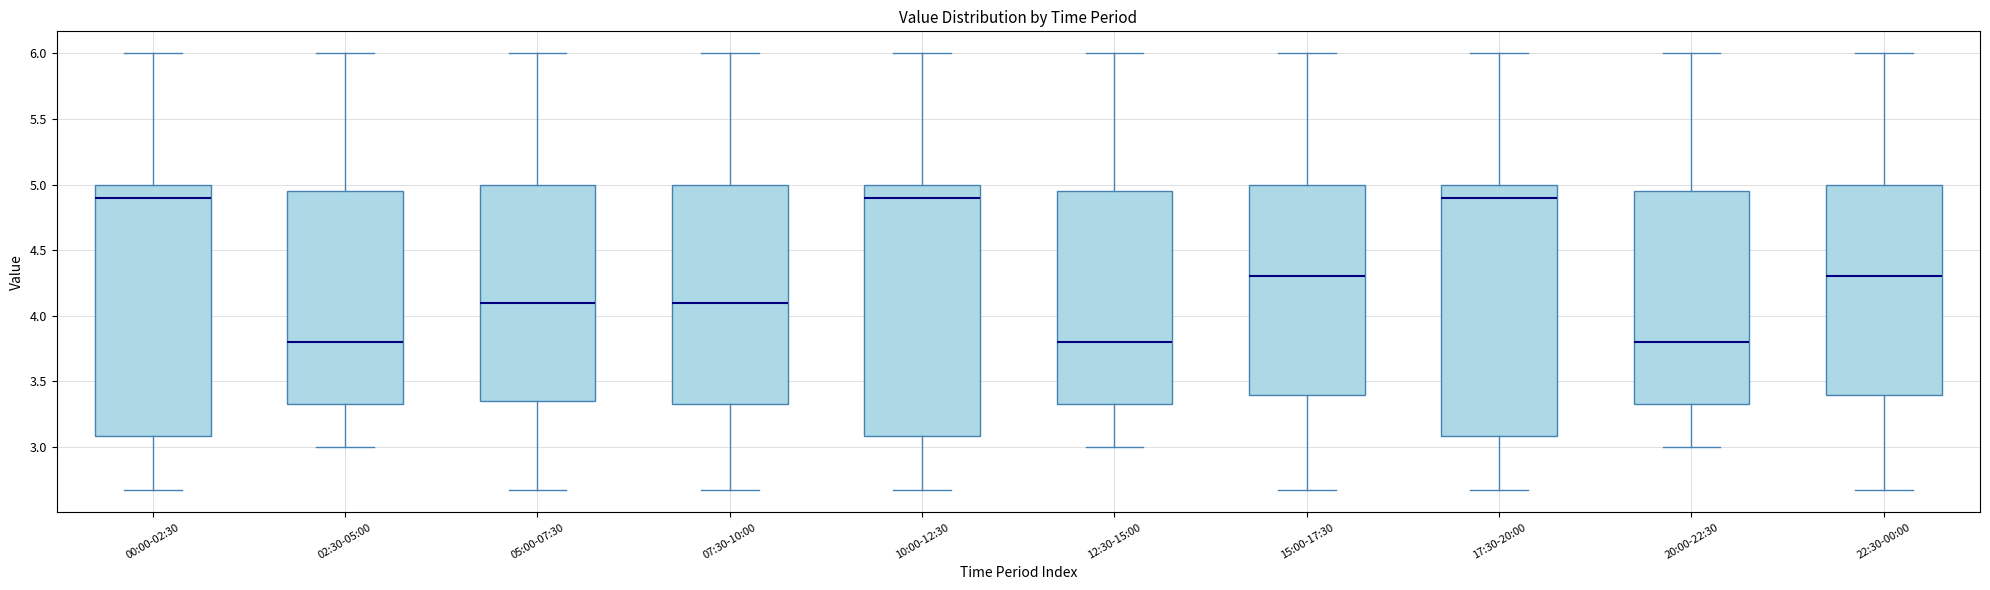

Reading left to right, read every box against the y-axis: the position of its median line, the range the box covers, and the ends of its whiskers. The values are not printed on the chart, so give them approximately, as read against the axis.

00:00-02:30: median 4.90, box 3.10 to 5.00, whiskers 2.65 to 6.00
02:30-05:00: median 3.80, box 3.35 to 4.95, whiskers 3.00 to 6.00
05:00-07:30: median 4.10, box 3.35 to 5.00, whiskers 2.65 to 6.00
07:30-10:00: median 4.10, box 3.35 to 5.00, whiskers 2.65 to 6.00
10:00-12:30: median 4.90, box 3.10 to 5.00, whiskers 2.65 to 6.00
12:30-15:00: median 3.80, box 3.35 to 4.95, whiskers 3.00 to 6.00
15:00-17:30: median 4.30, box 3.40 to 5.00, whiskers 2.65 to 6.00
17:30-20:00: median 4.90, box 3.10 to 5.00, whiskers 2.65 to 6.00
20:00-22:30: median 3.80, box 3.35 to 4.95, whiskers 3.00 to 6.00
22:30-00:00: median 4.30, box 3.40 to 5.00, whiskers 2.65 to 6.00